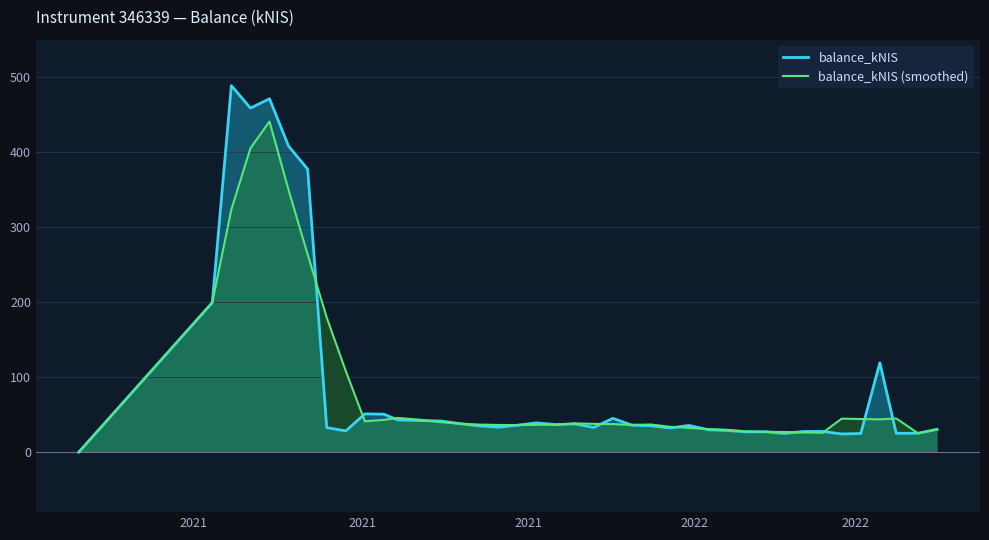

Does the chart display data point markers on the line(s)?

No